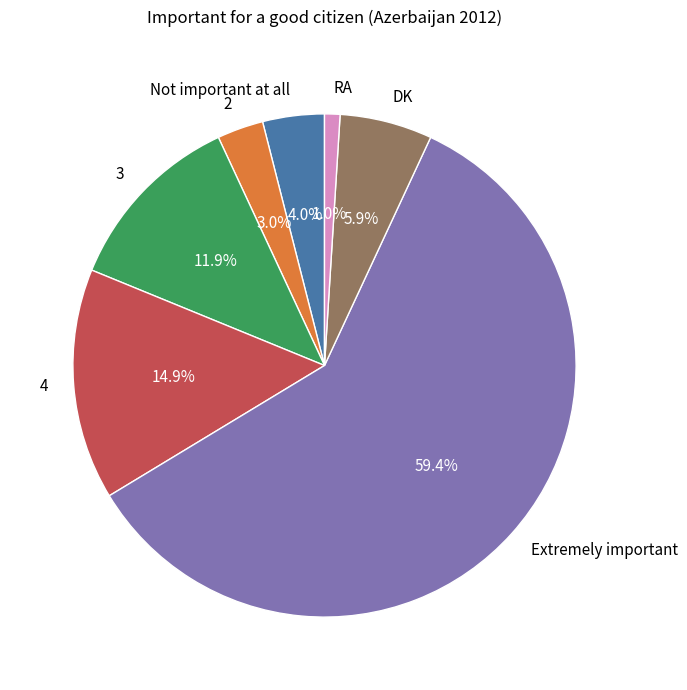

To the nearest percent, what percentage of the pie is RA?

1%